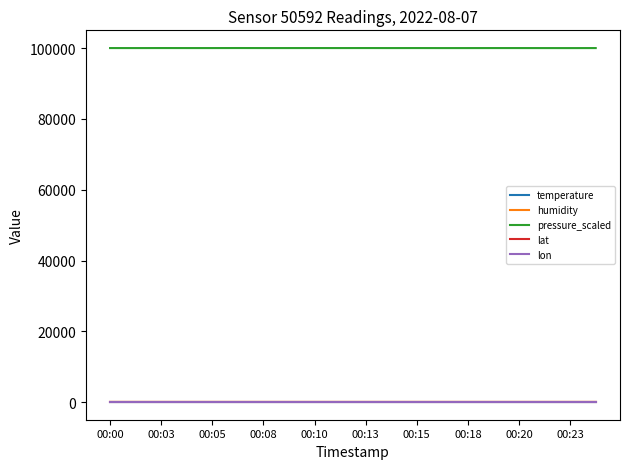

Which series has the largest total across all categories?

pressure_scaled